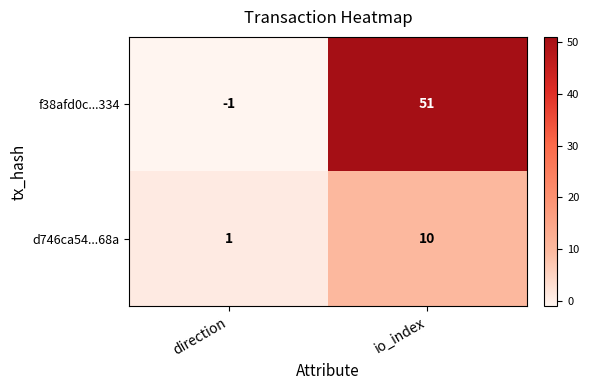

Is the value of d746ca54...68a at direction greater than the value of f38afd0c...334 at io_index?

No